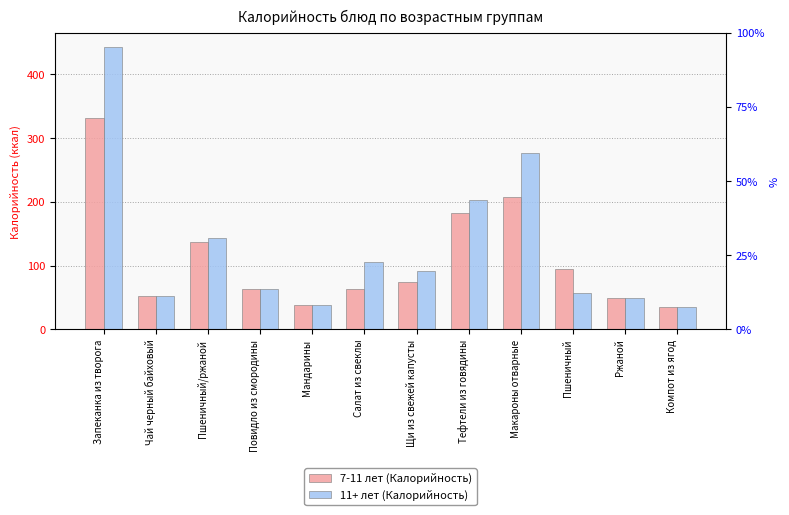

What are all the series names shown in the legend?

7-11 лет (Калорийность), 11+ лет (Калорийность)